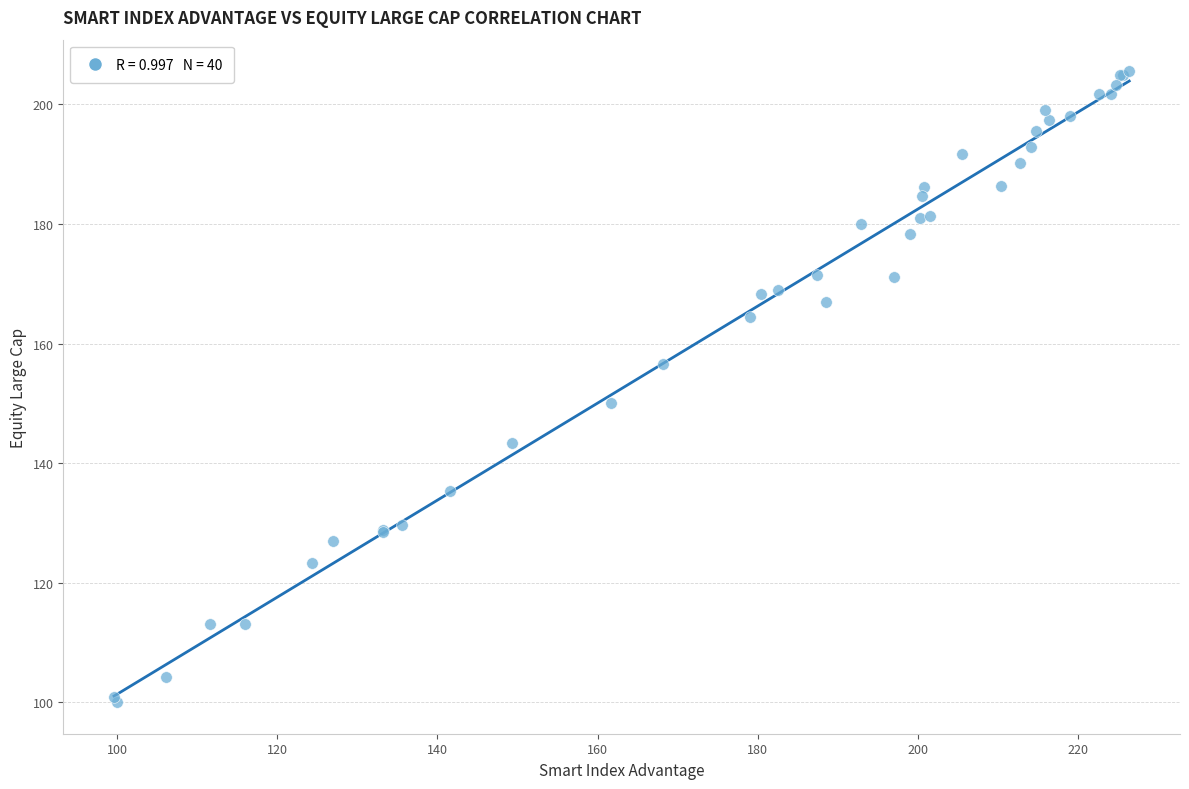

What Y value in the scatter plot is closest to 152?

150.0